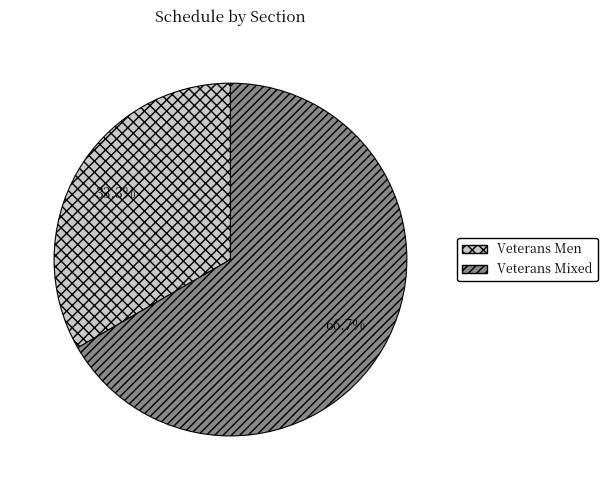

Is there any slice that represents more than half of the pie?

Yes